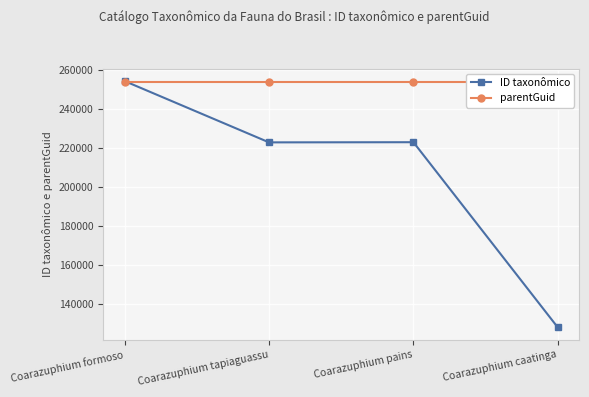

The ID taxonômico series shows 254230 at Coarazuphium formoso. True or false?

True